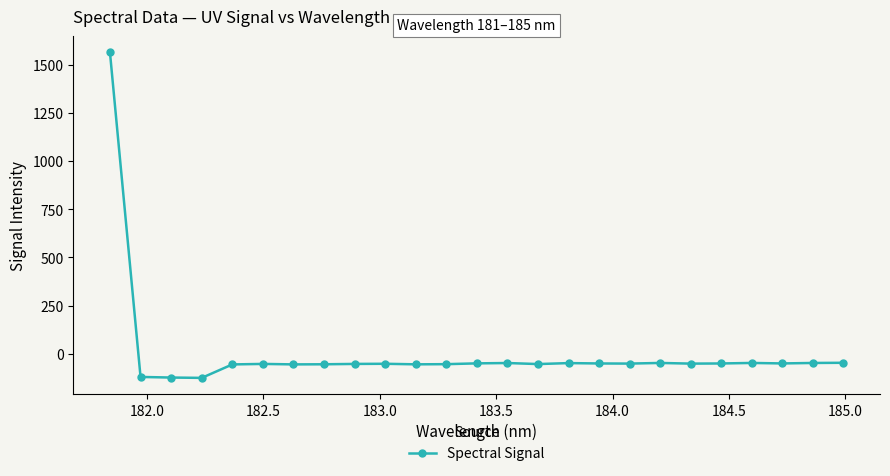

How many categories are shown in the chart?

25